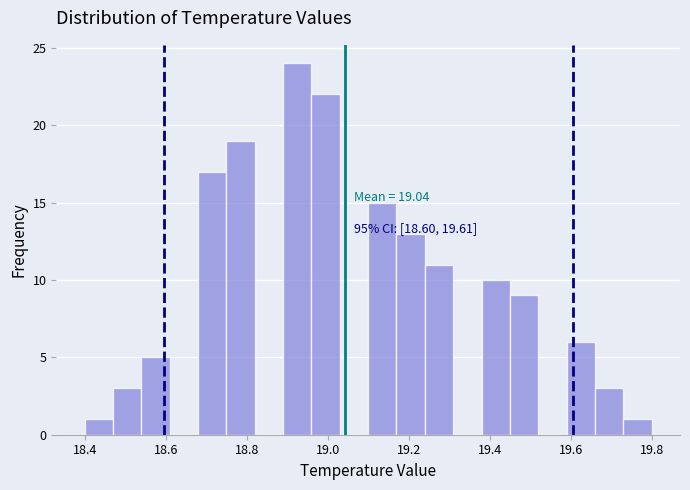

Around what value on the x-axis is the tallest bar? Give the approximate position of its centre, as read against the axis.

18.92